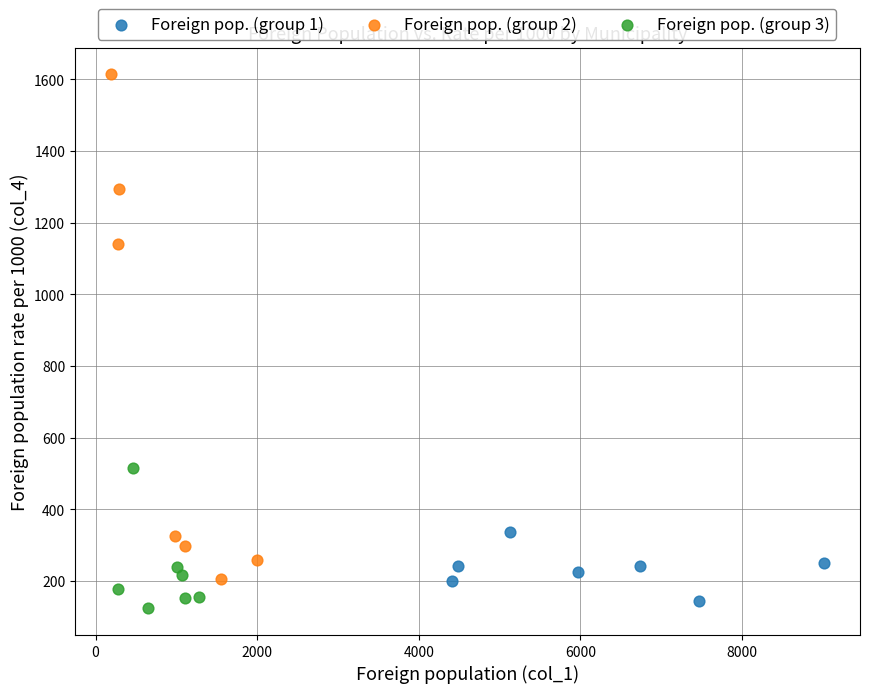

Which series has the widest spread of Y values?

Foreign pop. (group 2)